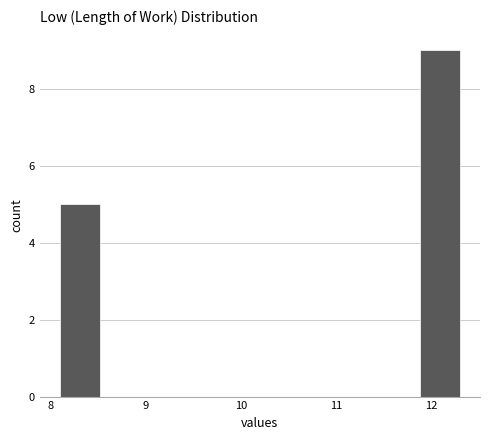

Over which range of the x-axis is the bar tallest?

11.88 to 12.30